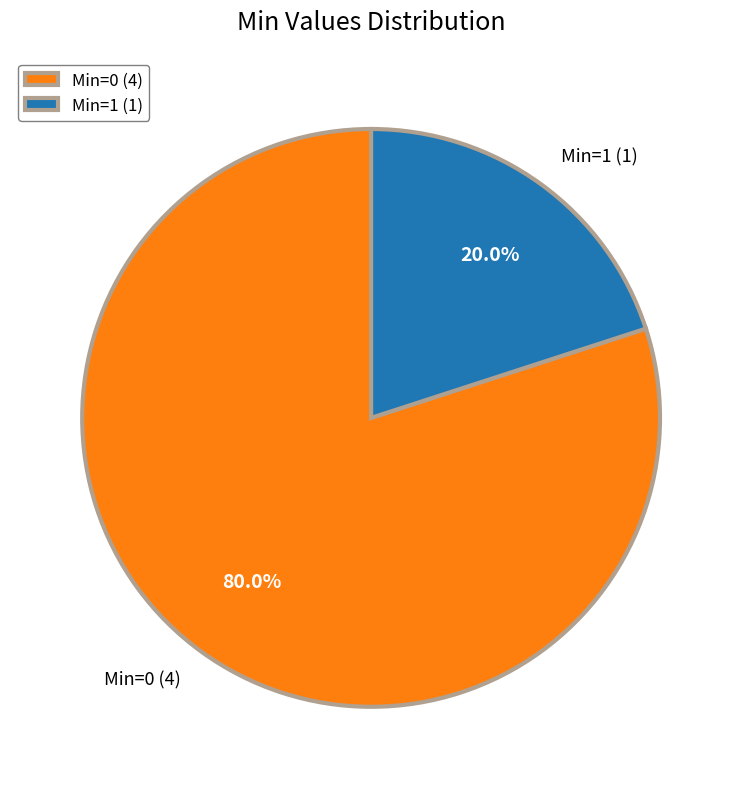

Which category has the smallest portion of the pie?

Min=1 (1)